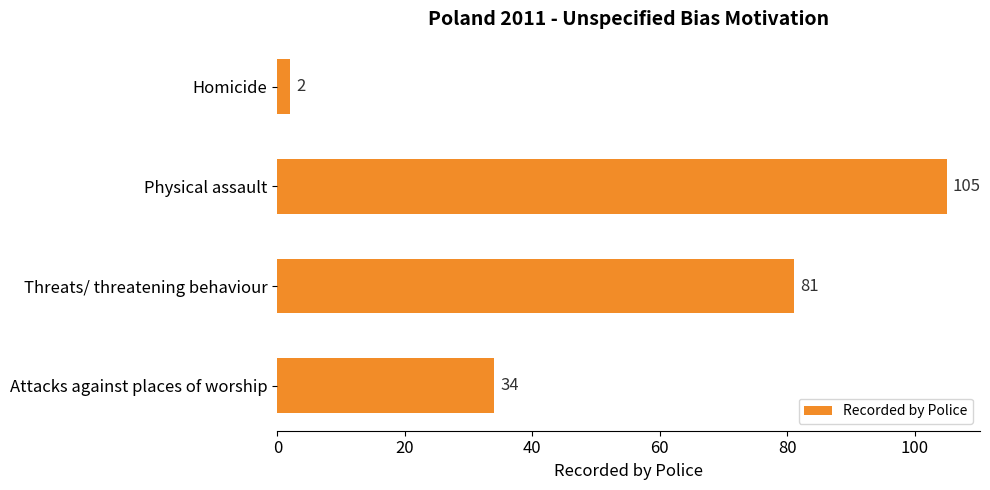

What is the change in value from Physical assault to Attacks against places of worship?

-71